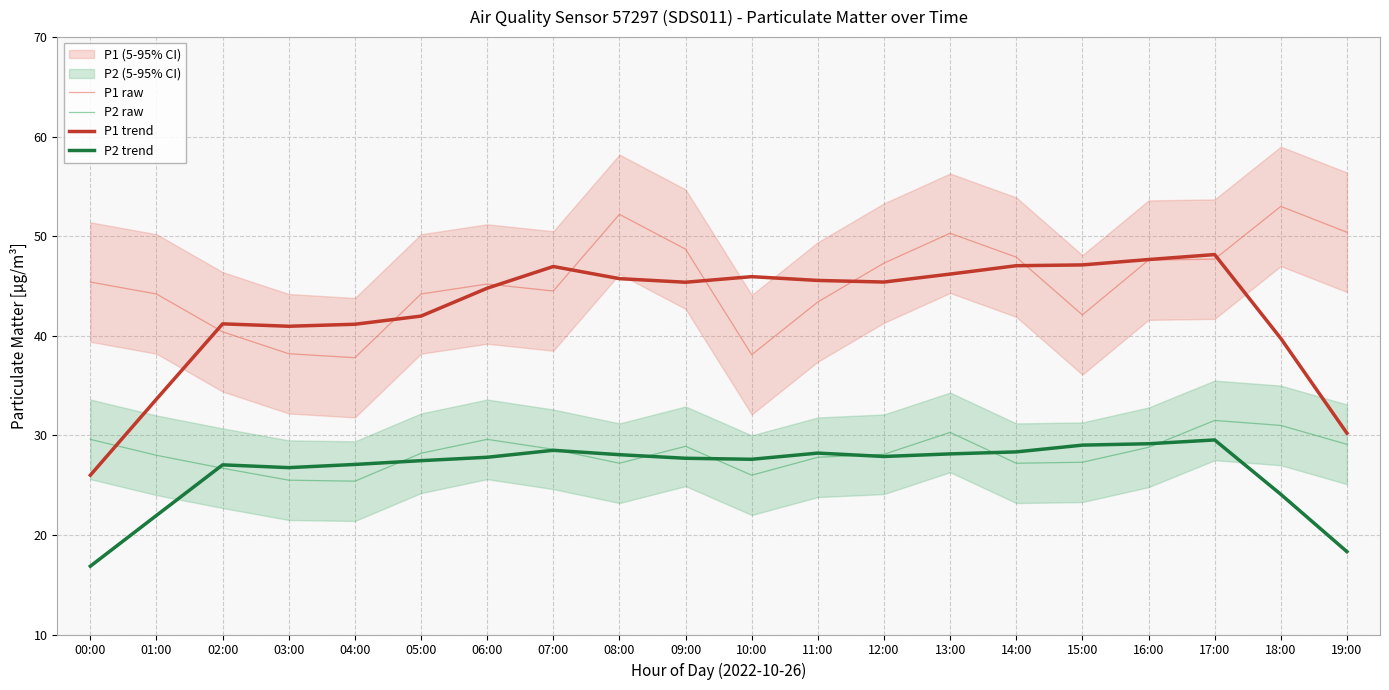

At which category does P1 raw reach its first local valley?

04:00